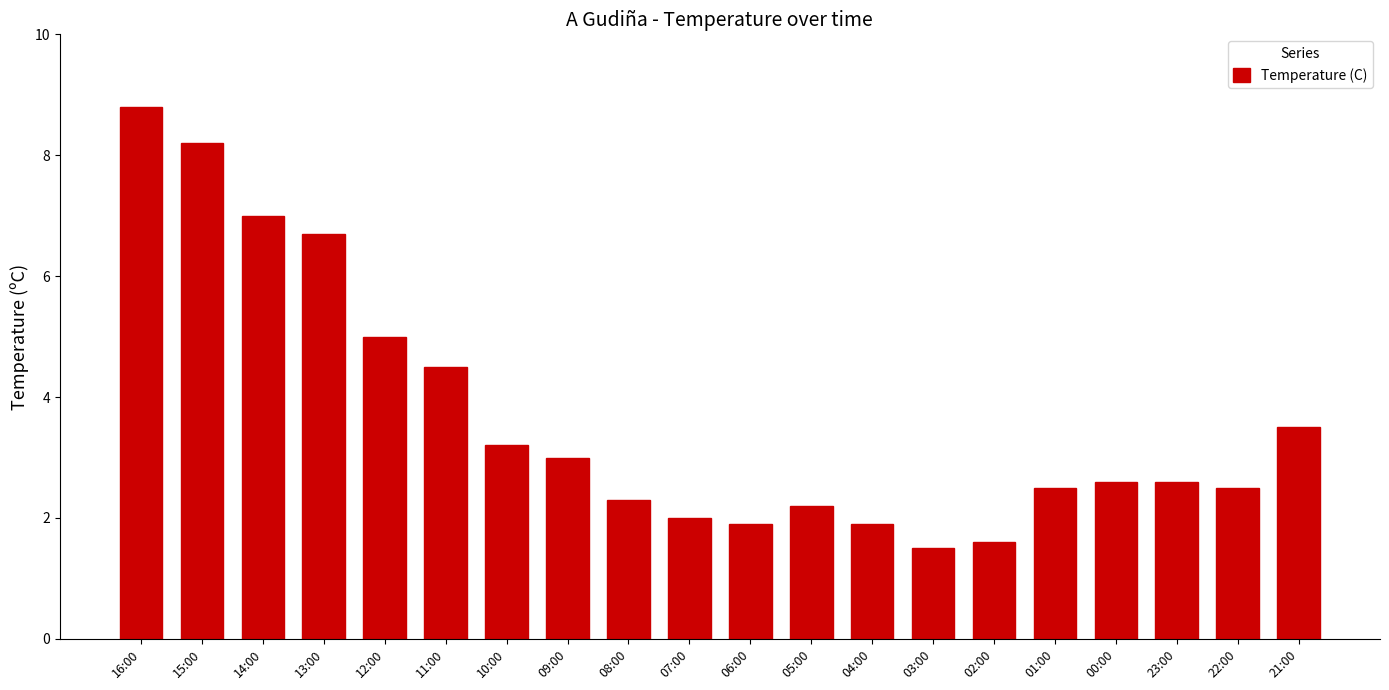

At which label is the value closest to 5?

12:00